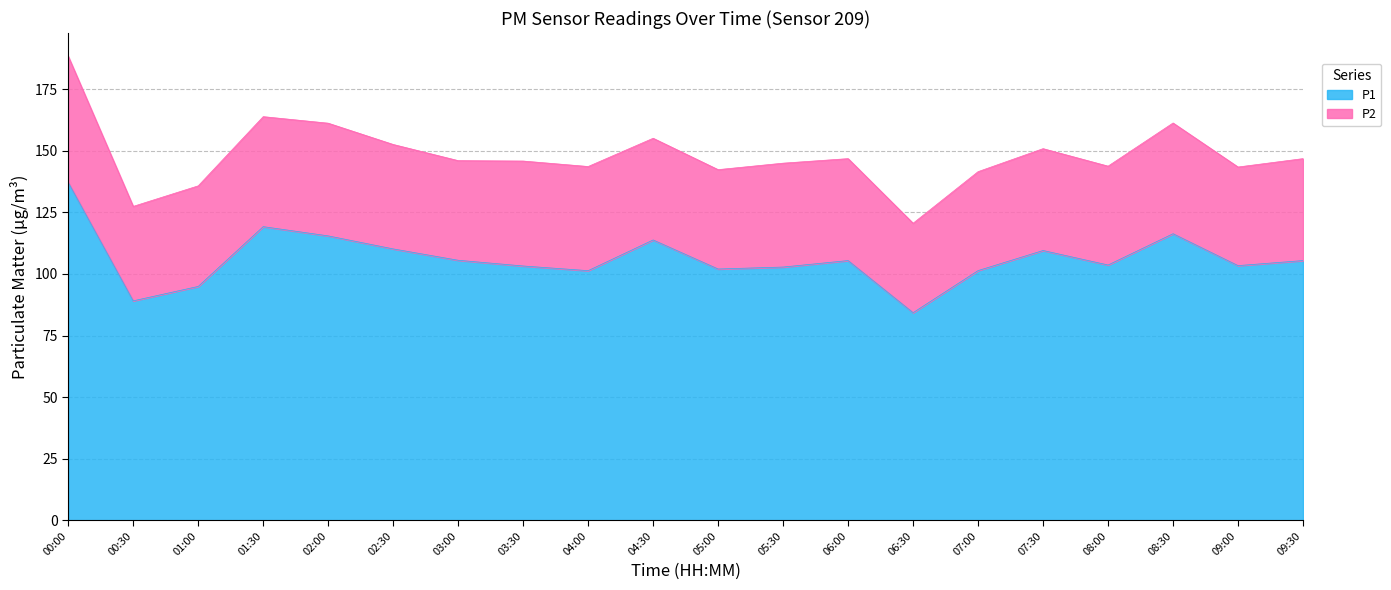

List the labels in order of value, largest first.

00:00, 01:30, 08:30, 02:00, 04:30, 02:30, 07:30, 03:00, 06:00, 09:30, 08:00, 09:00, 03:30, 05:30, 05:00, 07:00, 04:00, 01:00, 00:30, 06:30